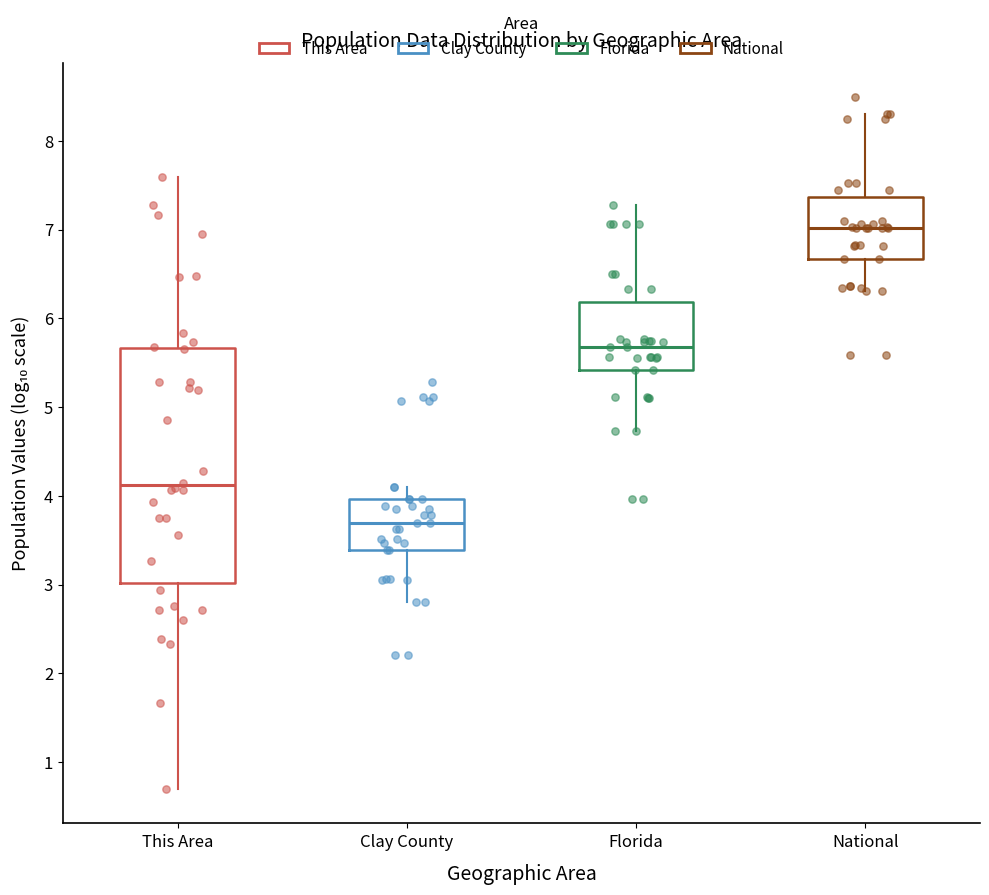

Reading left to right, read every box against the y-axis: the position of its median line, the range the box covers, and the ends of its whiskers. The values are not printed on the chart, so give them approximately, as read against the axis.

This Area: median 4.1, box 3.0 to 5.7, whiskers 0.7 to 7.6
Clay County: median 3.7, box 3.4 to 4.0, whiskers 2.8 to 4.1
Florida: median 5.7, box 5.4 to 6.2, whiskers 4.7 to 7.3
National: median 7.0, box 6.7 to 7.4, whiskers 6.3 to 8.3